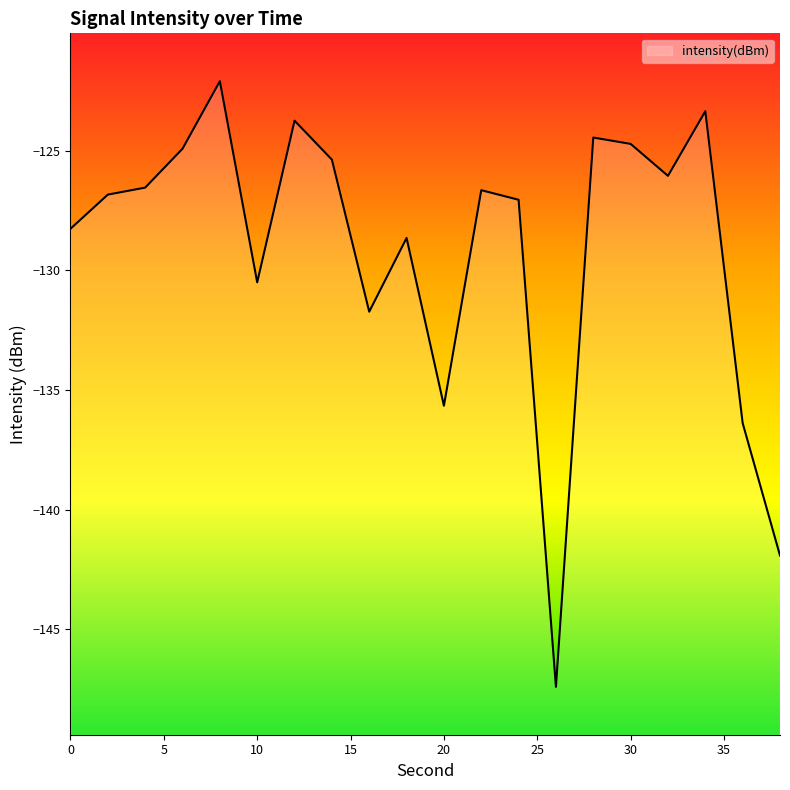

How many points are higher than both their immediate neighbors (excluding endpoints)?

6